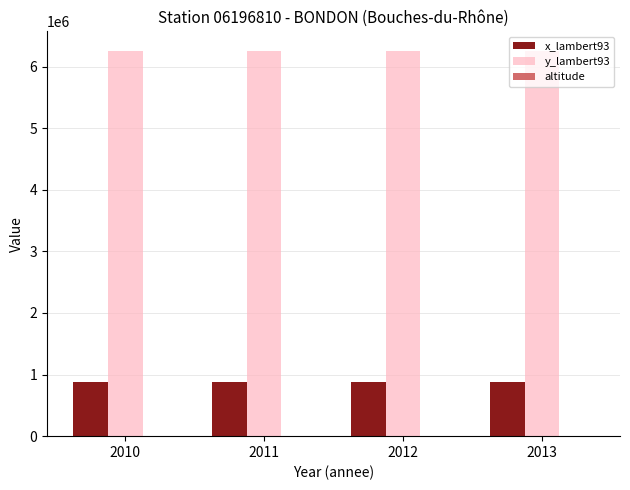

The x_lambert93 series shows 1225446 at 2012. True or false?

False